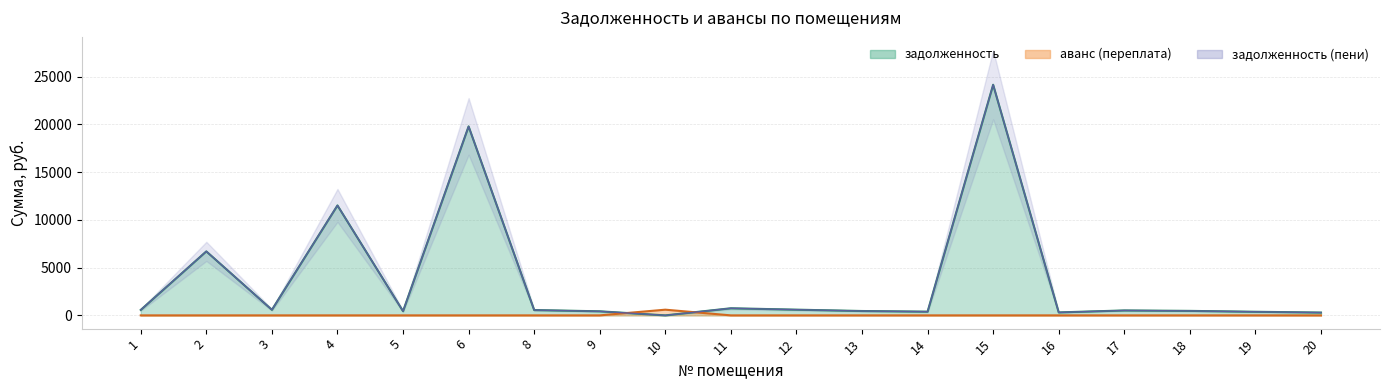

At which label is аванс (переплата) closest to 298?

1